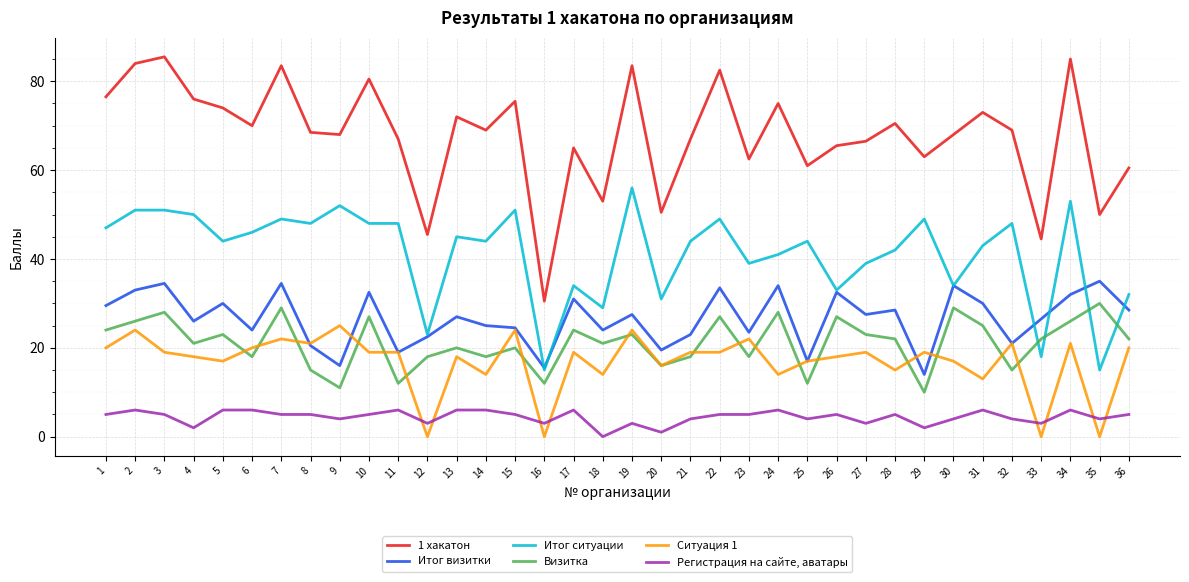

At which label does Итог ситуации reach its peak?

19